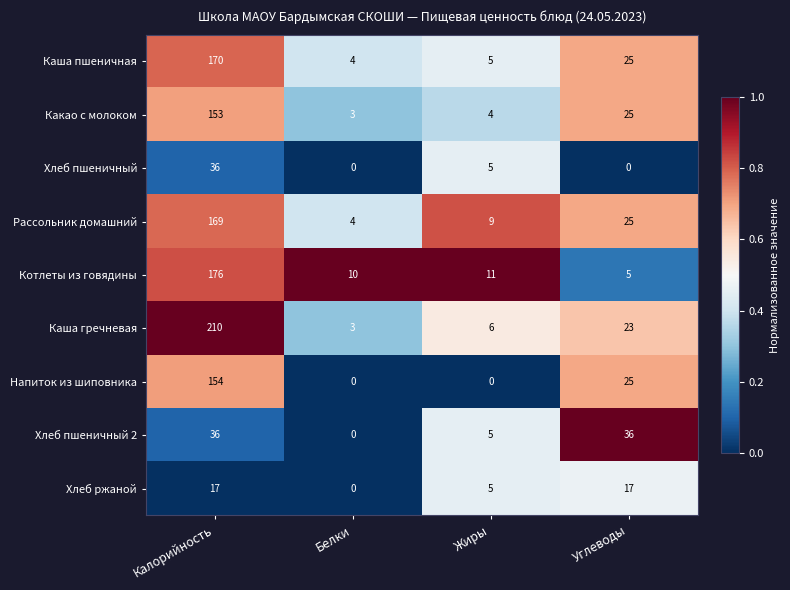

Which label corresponds to the largest value in the chart?

Калорийность